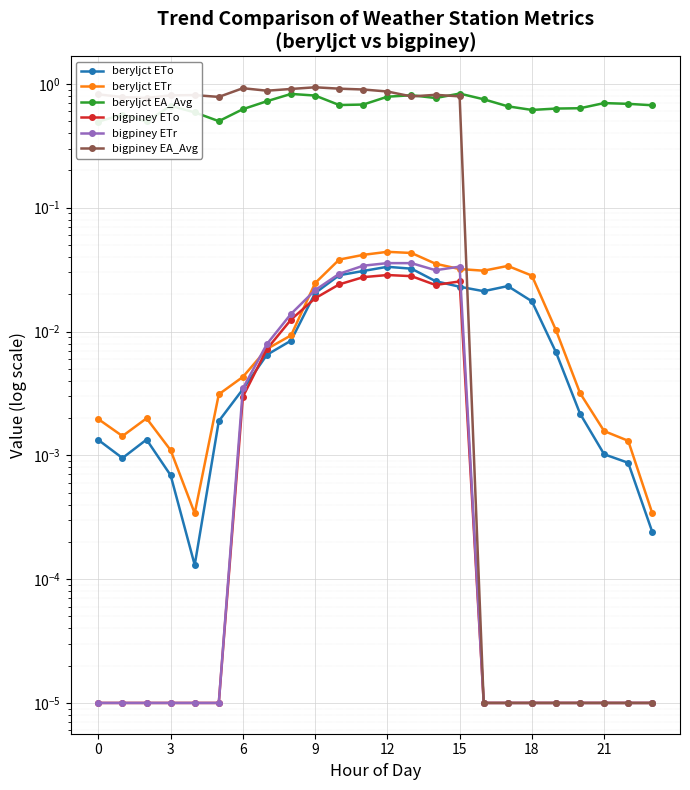

Rank the series by their maximum value, from highest to lowest.

bigpiney EA_Avg, beryljct EA_Avg, beryljct ETr, bigpiney ETr, beryljct ETo, bigpiney ETo